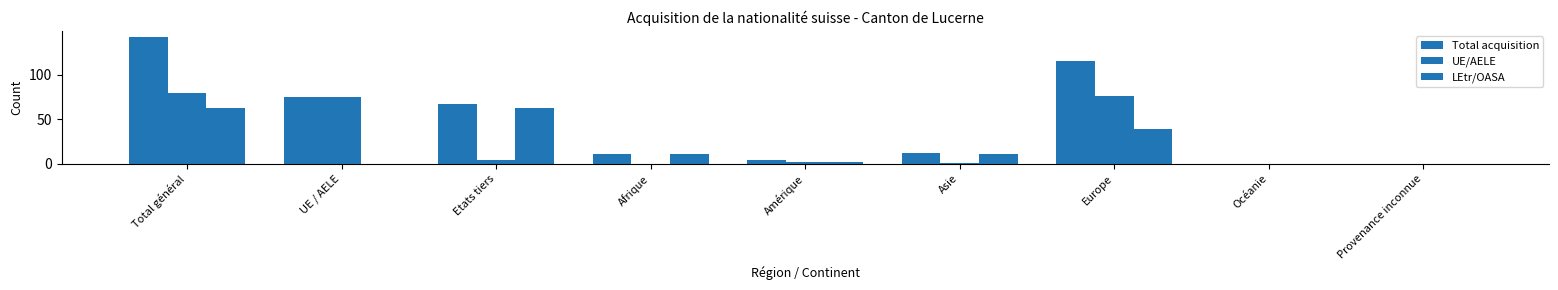

Rank the series by their average value, from highest to lowest.

Total acquisition, UE/AELE, LEtr/OASA